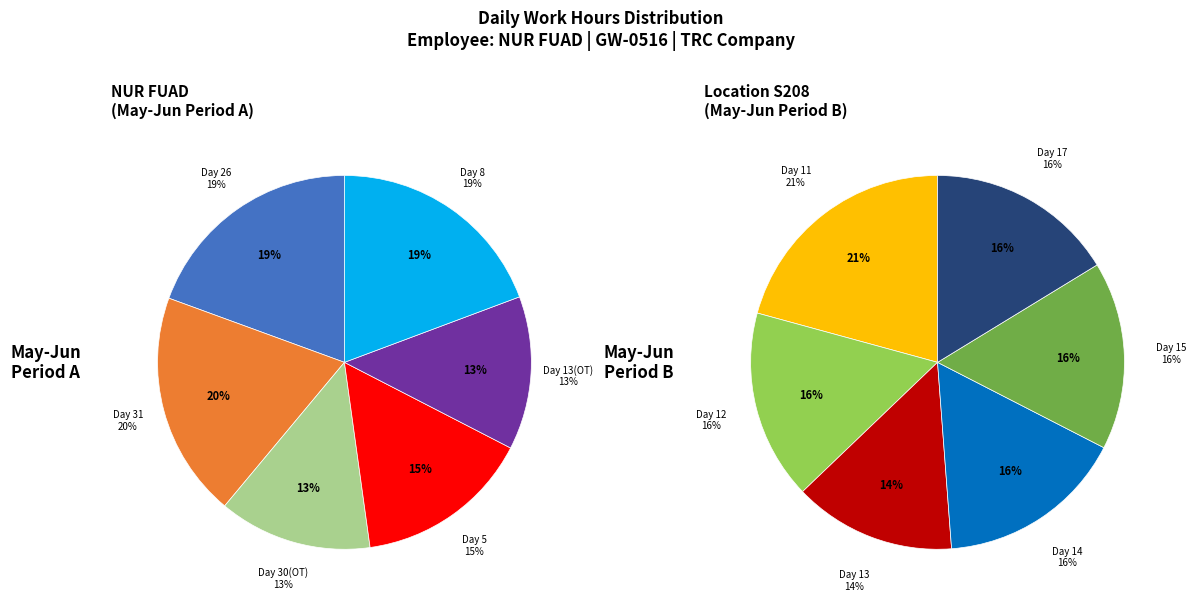

Which slice is the largest?

Day 11